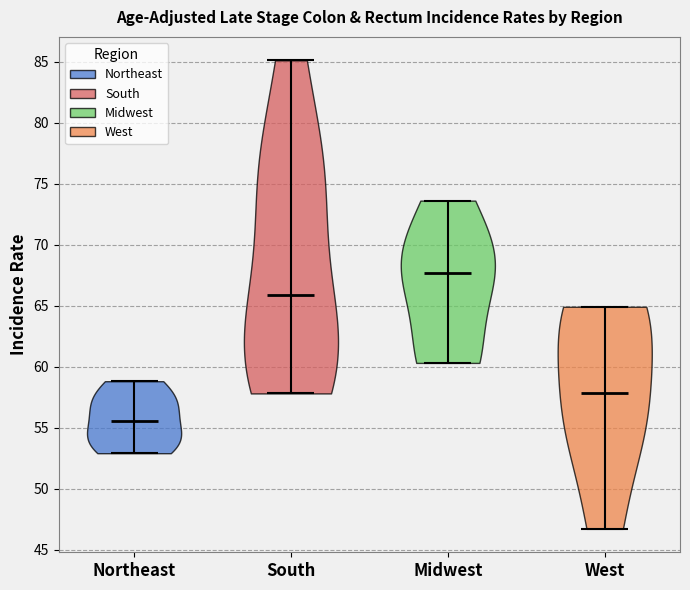

Reading left to right, read every violin against the y-axis: where its median line is, and the lowest and highest points it reaches. The values are not printed on the chart, so give them approximately, as read against the axis.

Northeast: median line 55.5, lowest point 53.0, highest point 59.0
South: median line 66.0, lowest point 58.0, highest point 85.0
Midwest: median line 67.5, lowest point 60.5, highest point 73.5
West: median line 58.0, lowest point 46.5, highest point 65.0